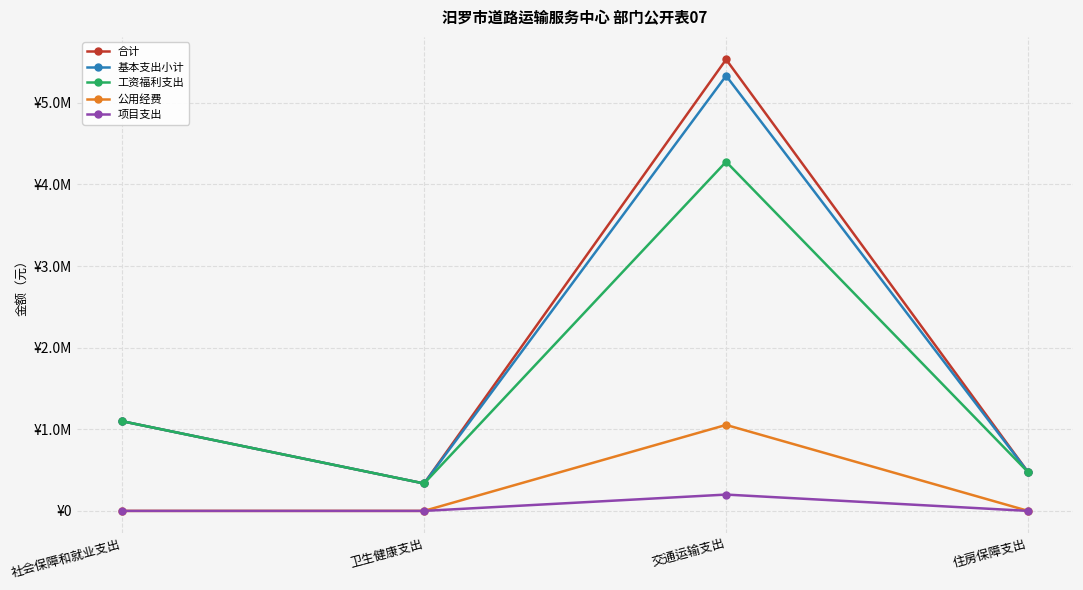

What are all the series names shown in the legend?

合计, 基本支出小计, 工资福利支出, 公用经费, 项目支出